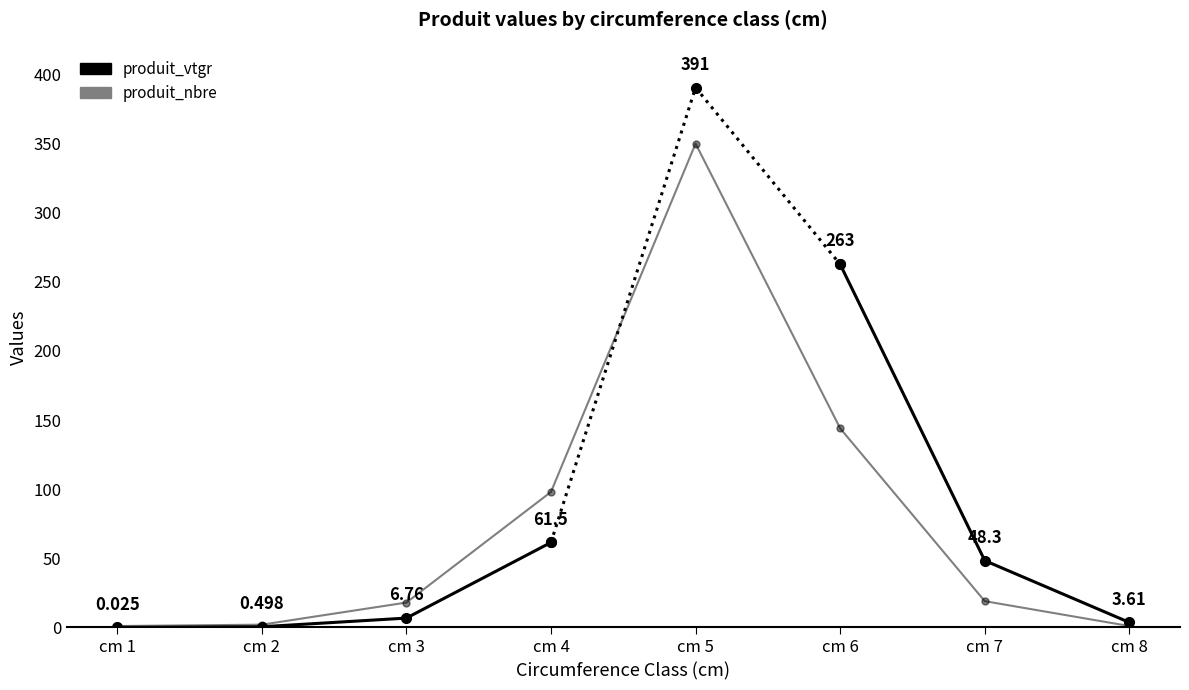

What is the difference between the values at cm 2 and cm 6?

142